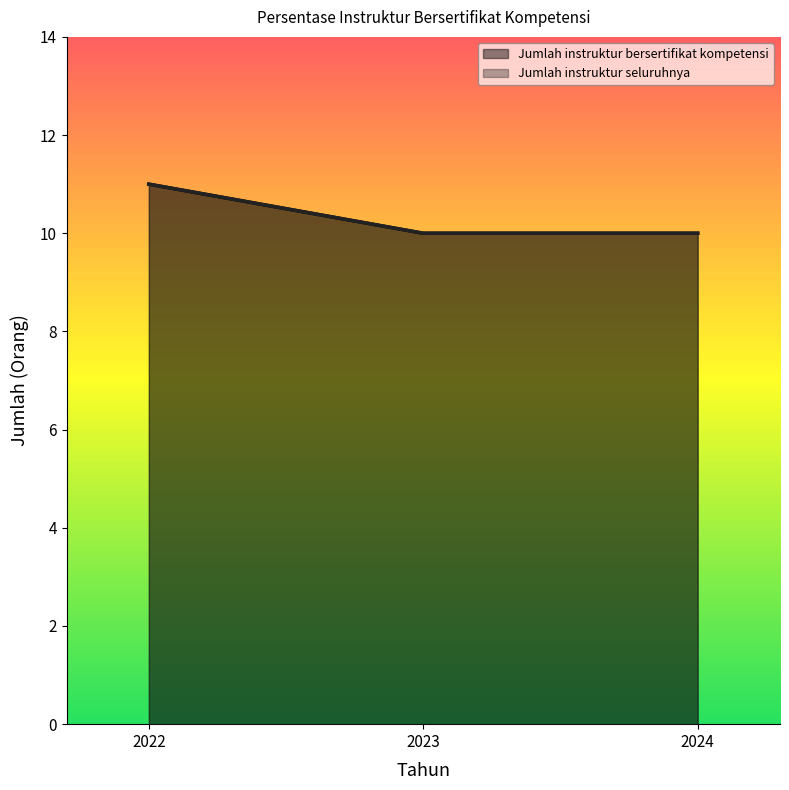

Is the value of Jumlah instruktur seluruhnya at 2023 greater than the value of Jumlah instruktur bersertifikat kompetensi at 2022?

No